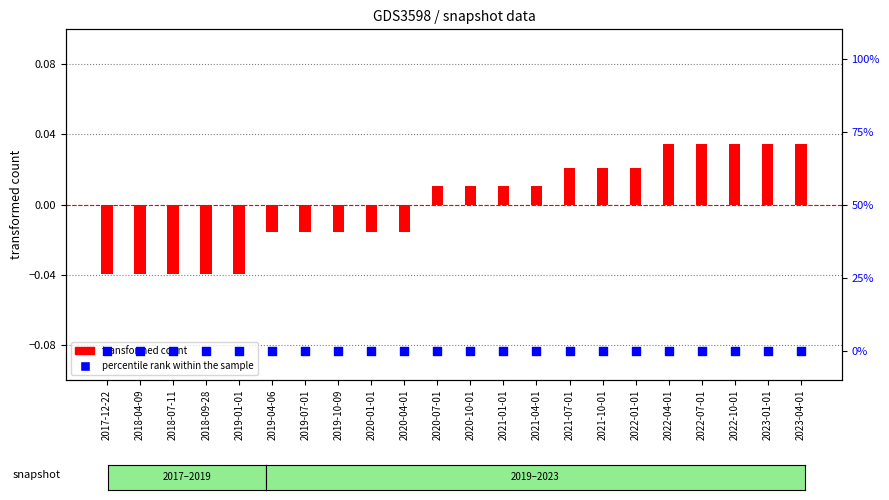

At which category is the sum across all series the highest?

2022-04-01